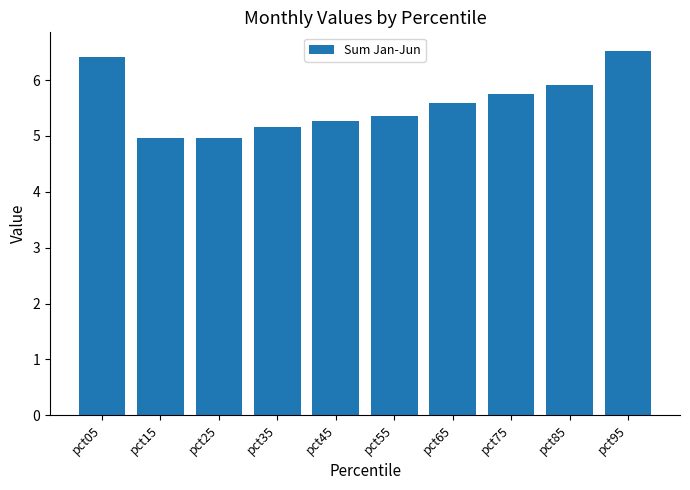

What is the minimum value shown in the chart?

5.0